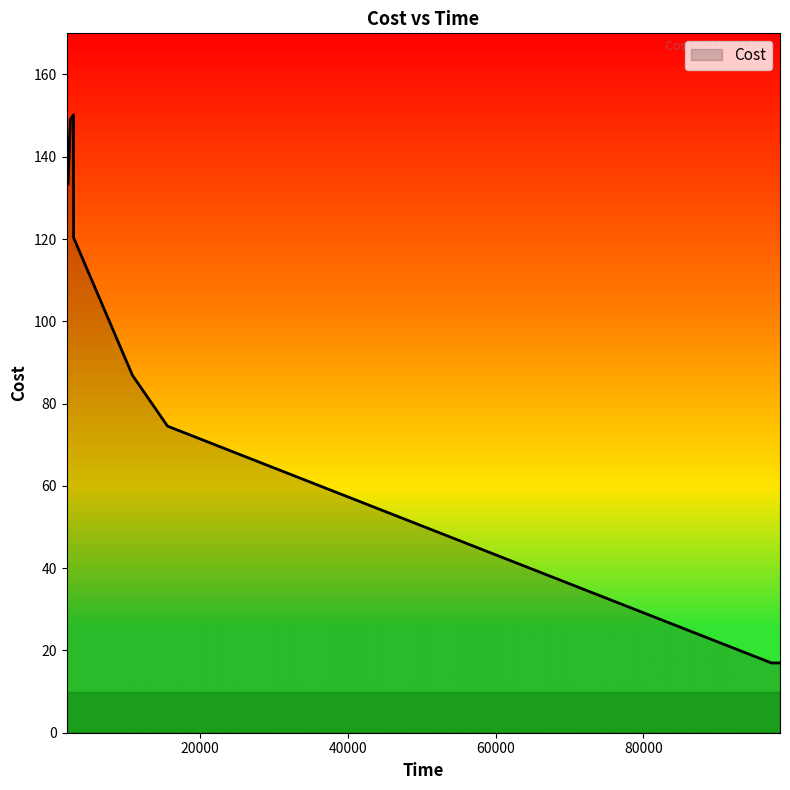

Is this an area chart (filled region under the line)?

No